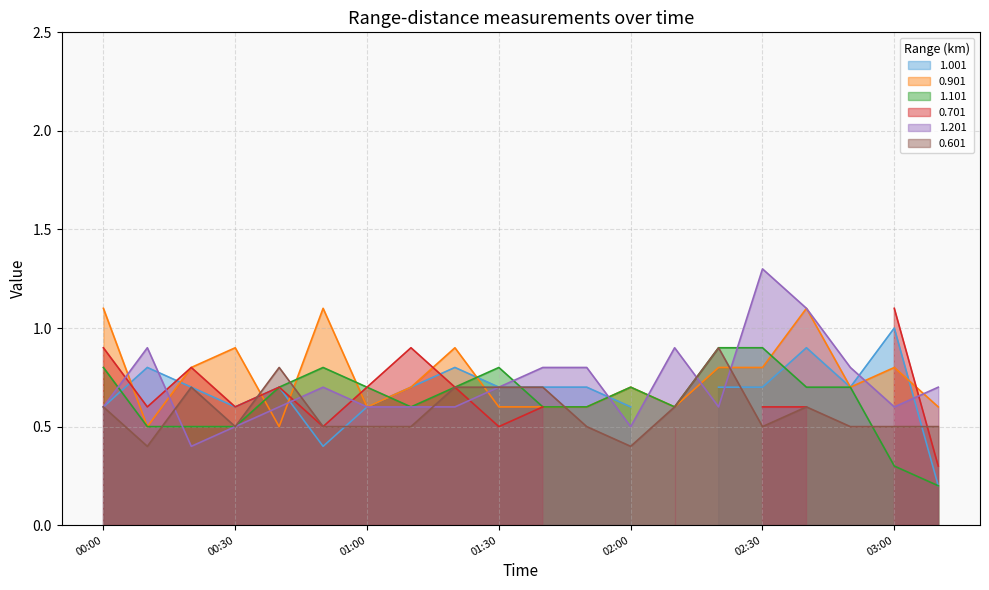

Between which two adjacent categories do 1.101 and 0.601 first intersect?

2009/11/26 00:10 and 2009/11/26 00:20